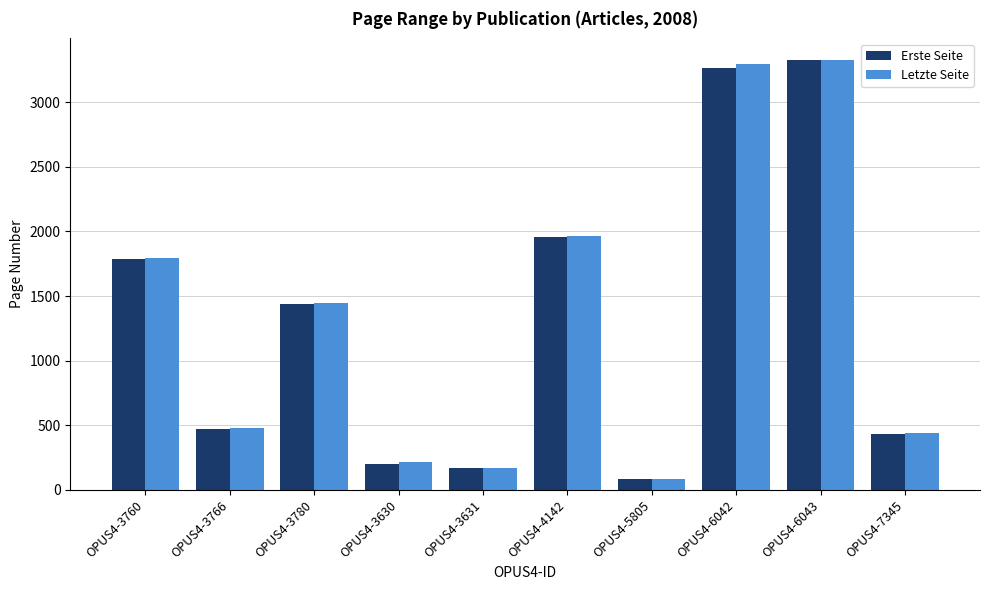

At how many categories does at least one series exceed 2581?

2